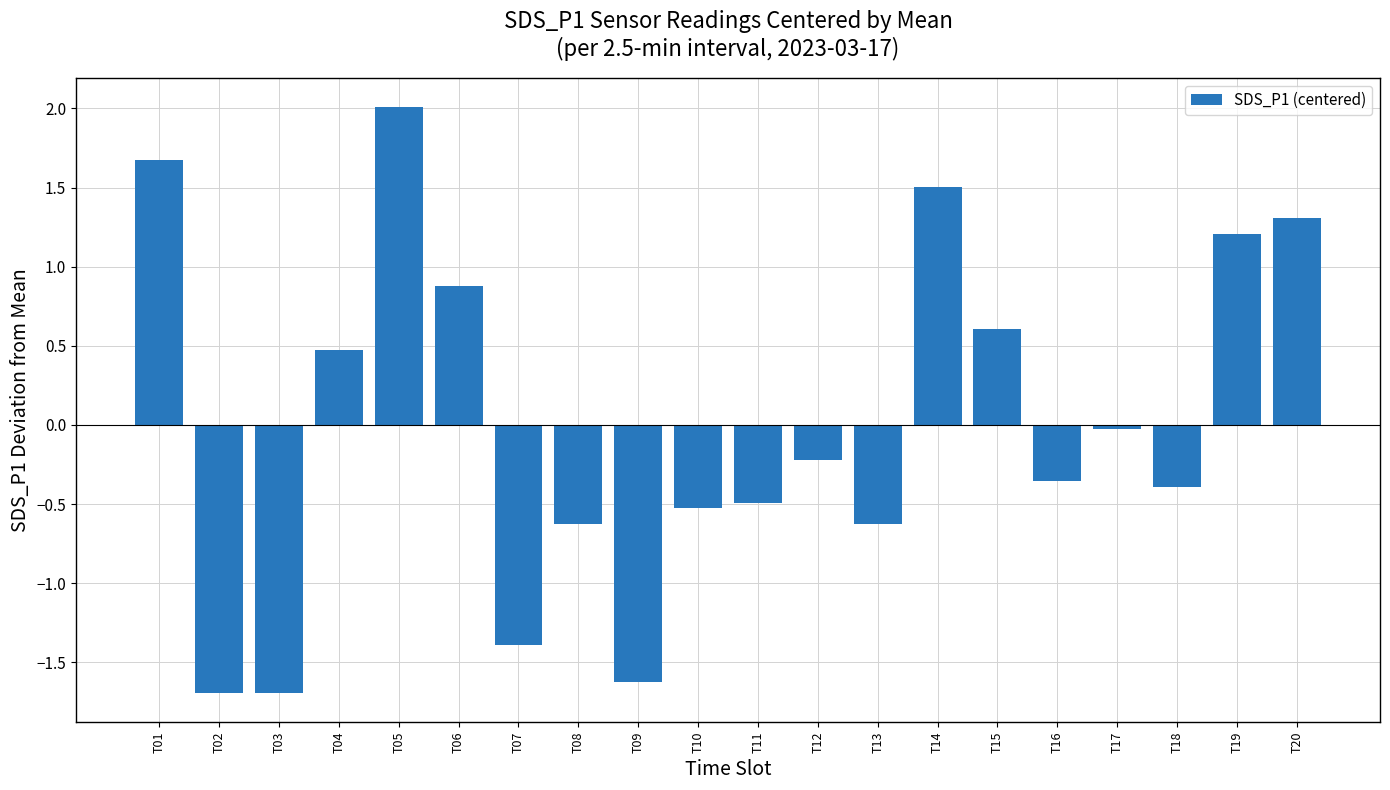

What is the minimum value shown in the chart?

-1.7